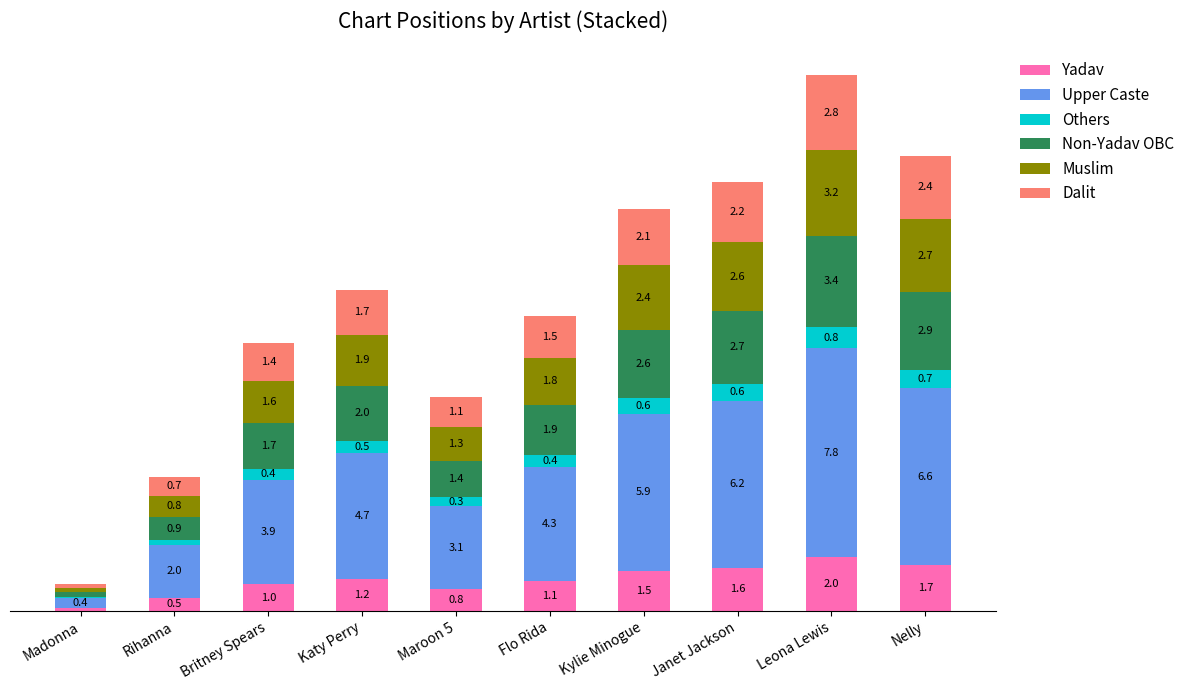

At which label does Yadav reach its peak?

Leona Lewis